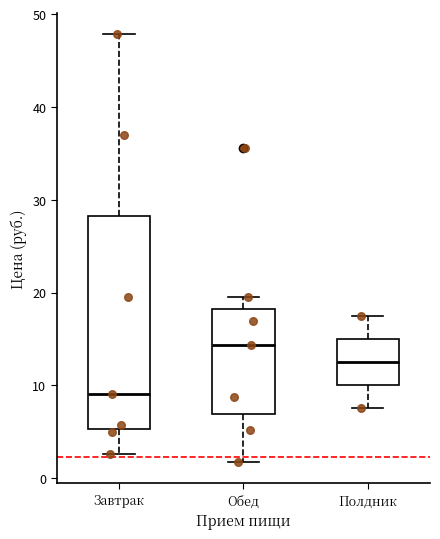

Which box has the highest median line?

Обед